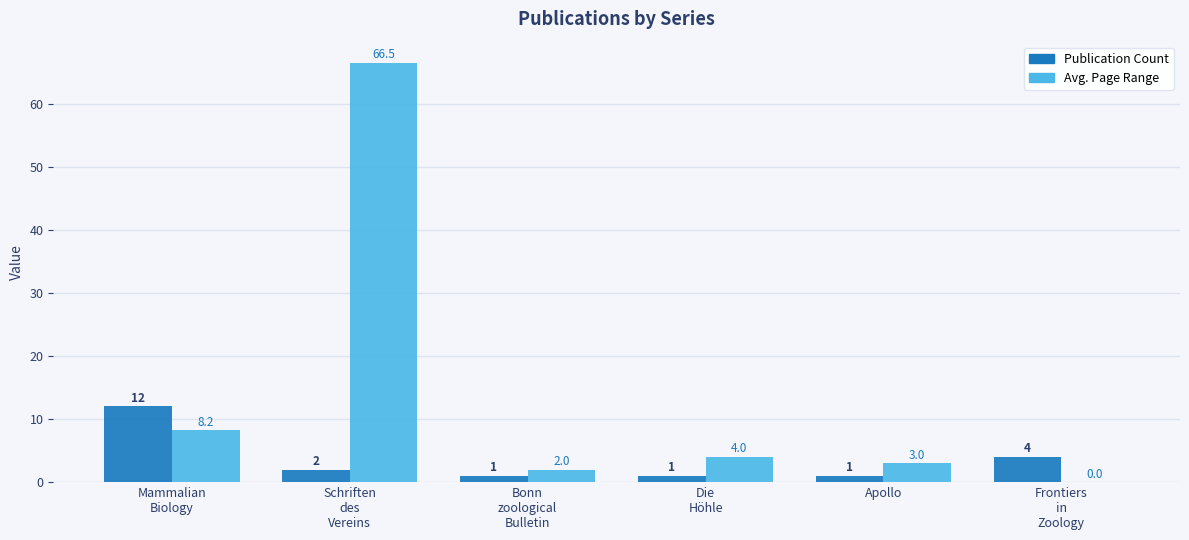

What is the sum of the Avg. Page Range values at Bonn
zoological
Bulletin and Schriften
des
Vereins?

68.5